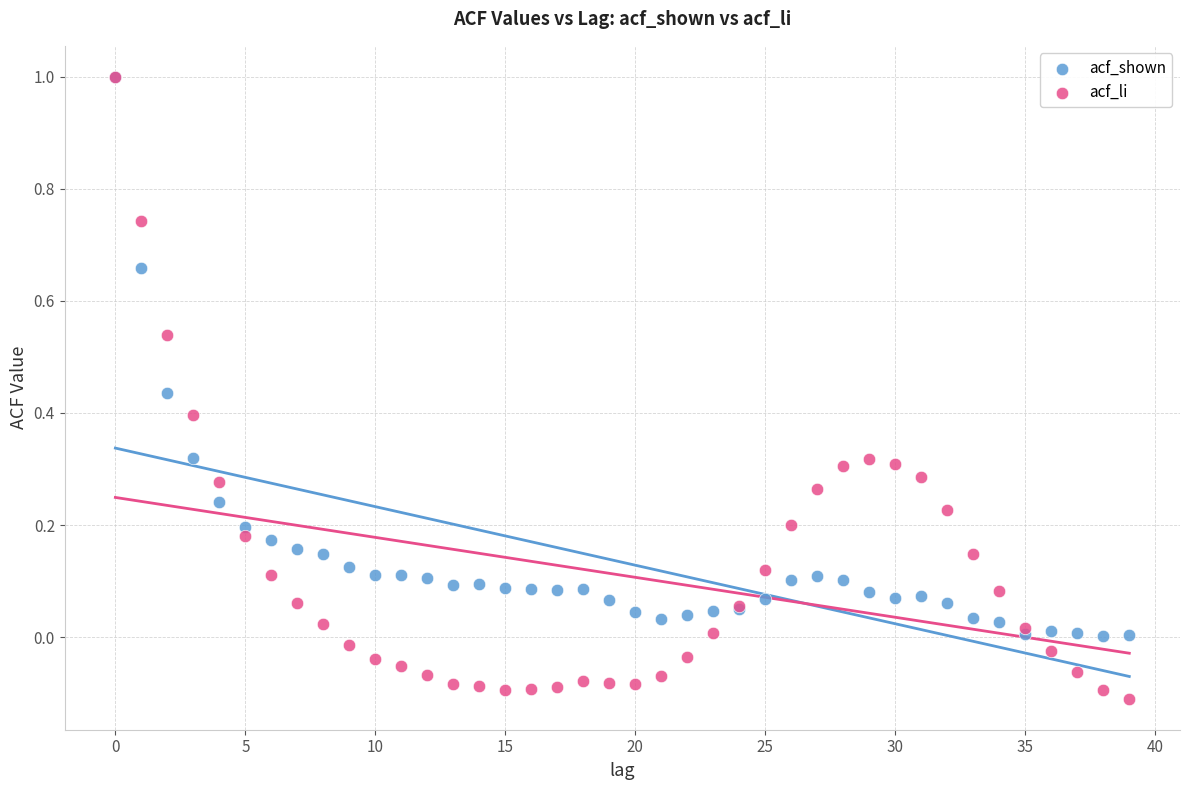

What are all the series names shown in the legend?

acf_shown, acf_li